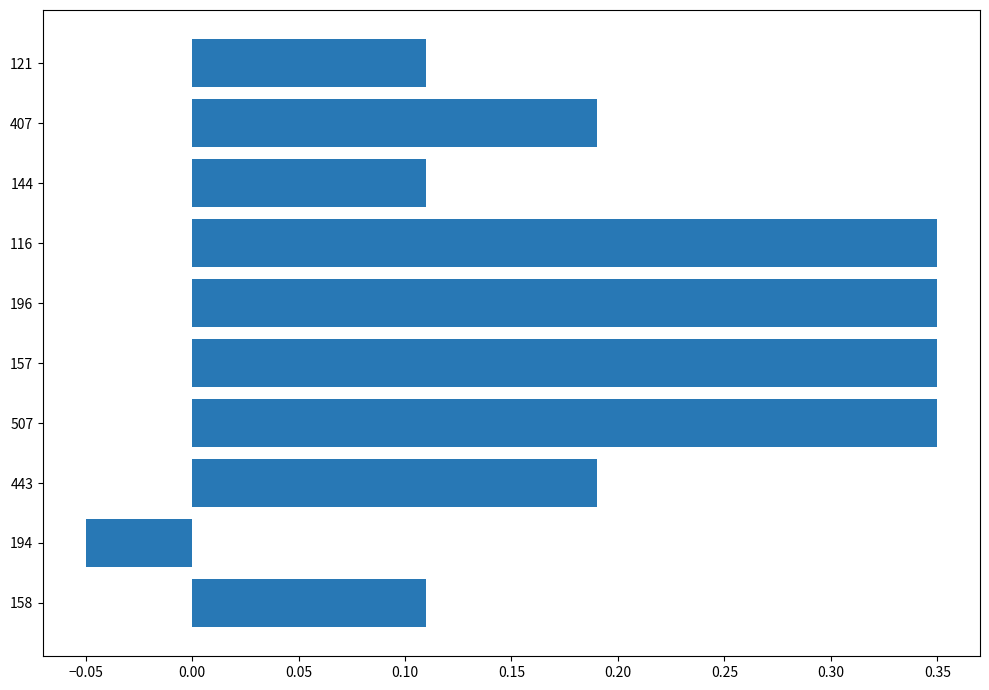

How many bars are there in total?

10